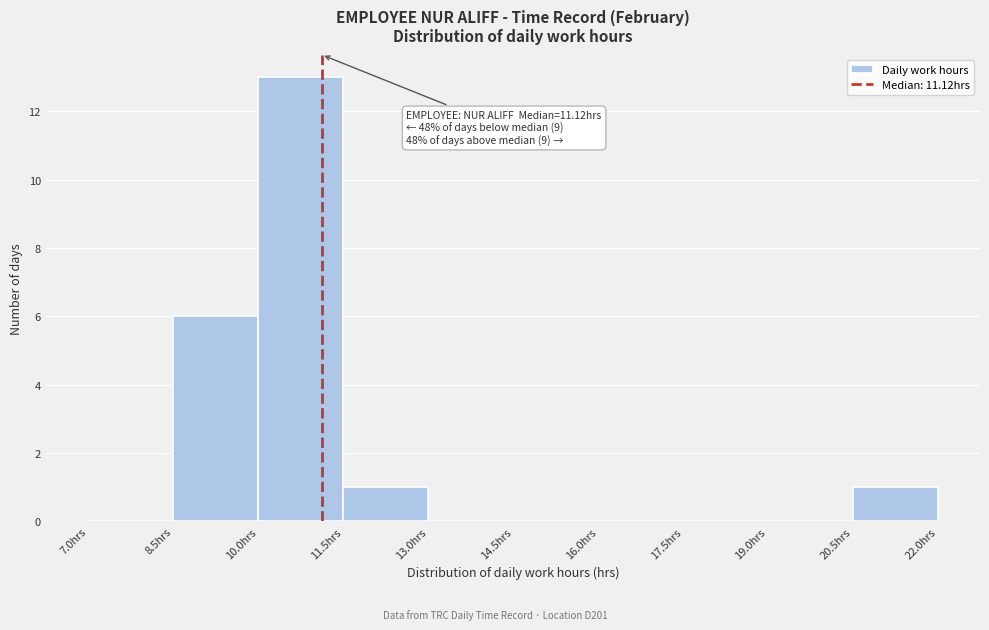

Which range on the x-axis has the tallest bar?

10.0 to 11.5